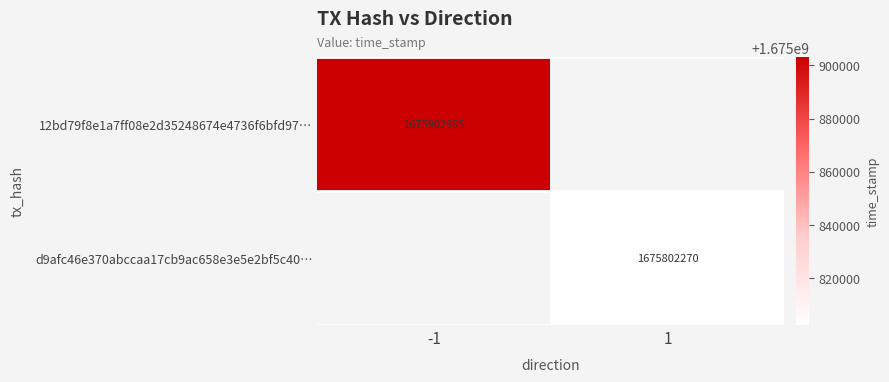

At which category is the sum across all series the highest?

-1